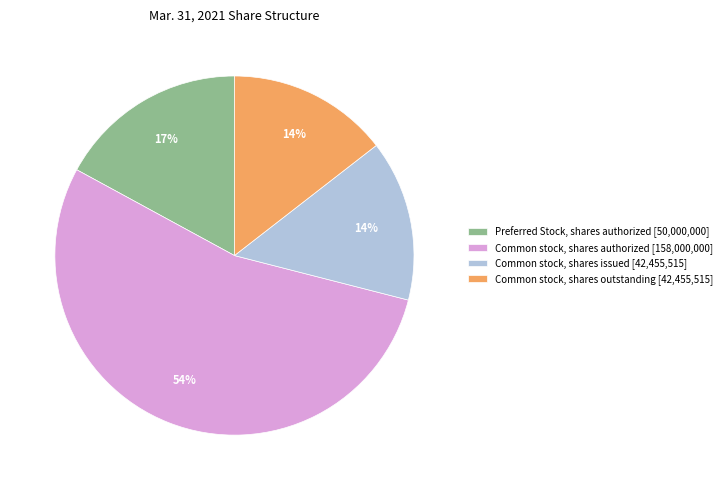

To the nearest percent, what portion does Common stock, shares outstanding represent?

14%